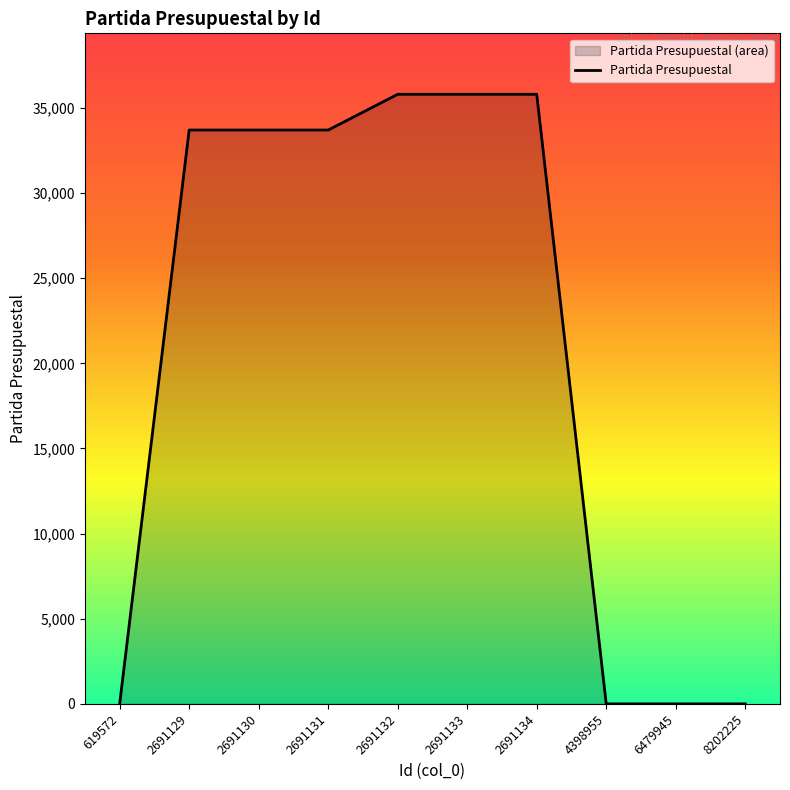

True or false: there are more than 1 points higher than both neighbors.

False